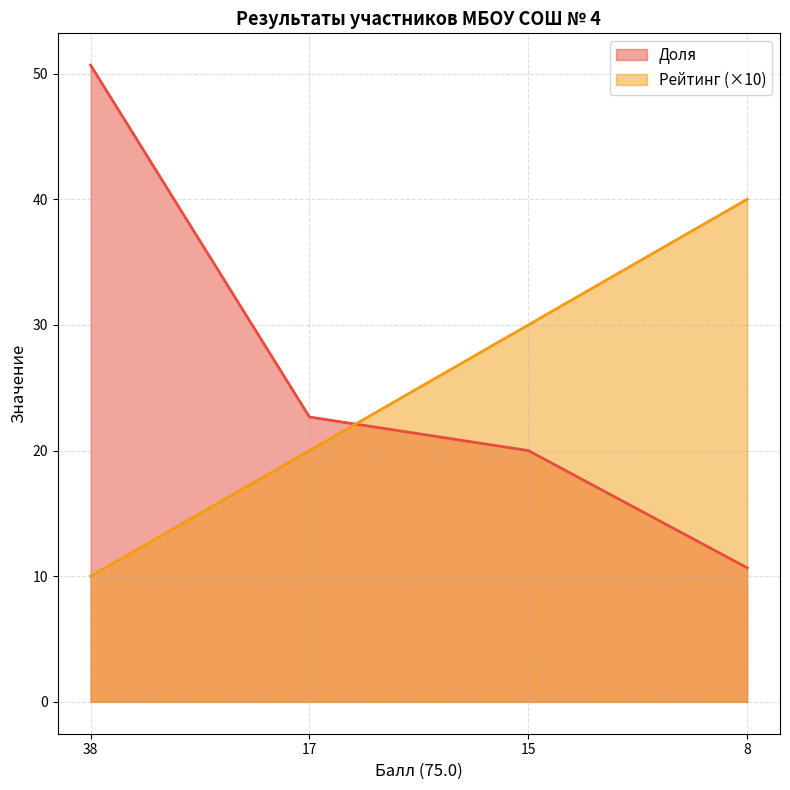

What are all the series names shown in the legend?

Доля, Рейтинг (×10)